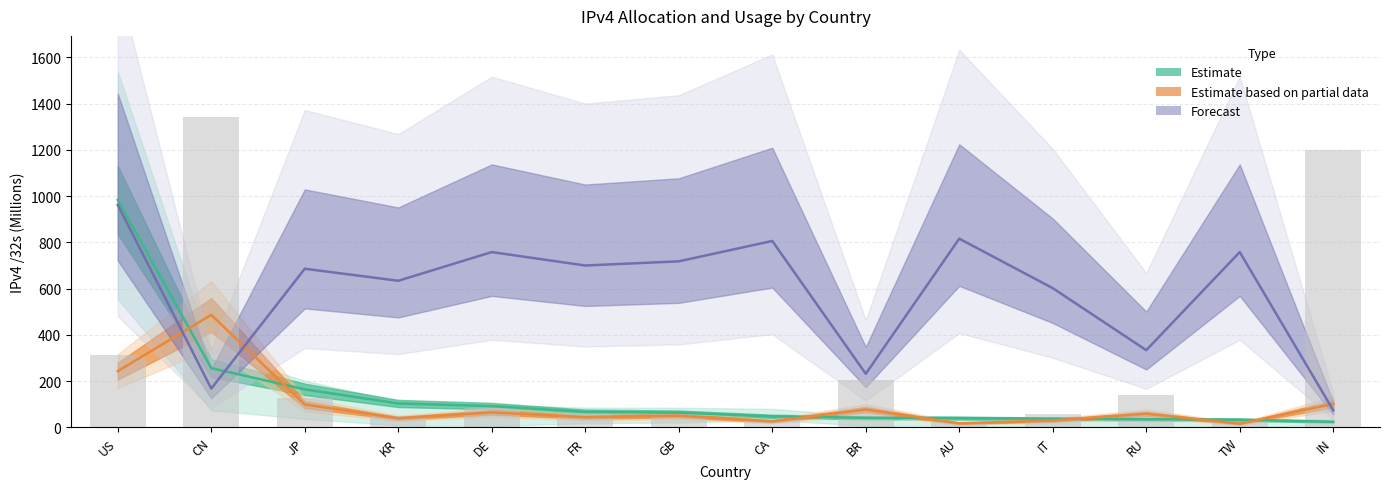

The users series shows 41.5 at IT. True or false?

False